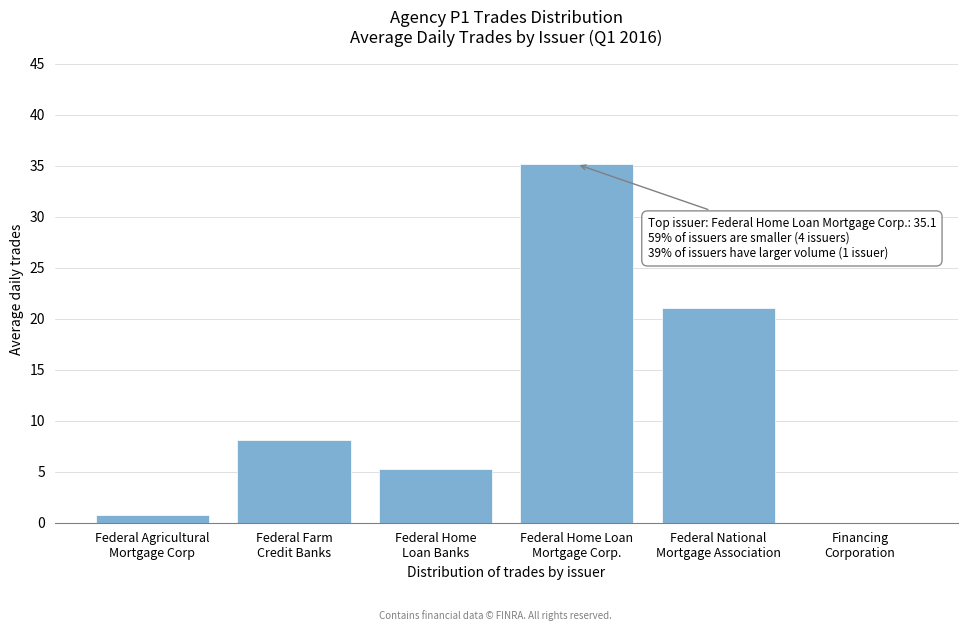

What is the maximum value shown in the chart?

35.1